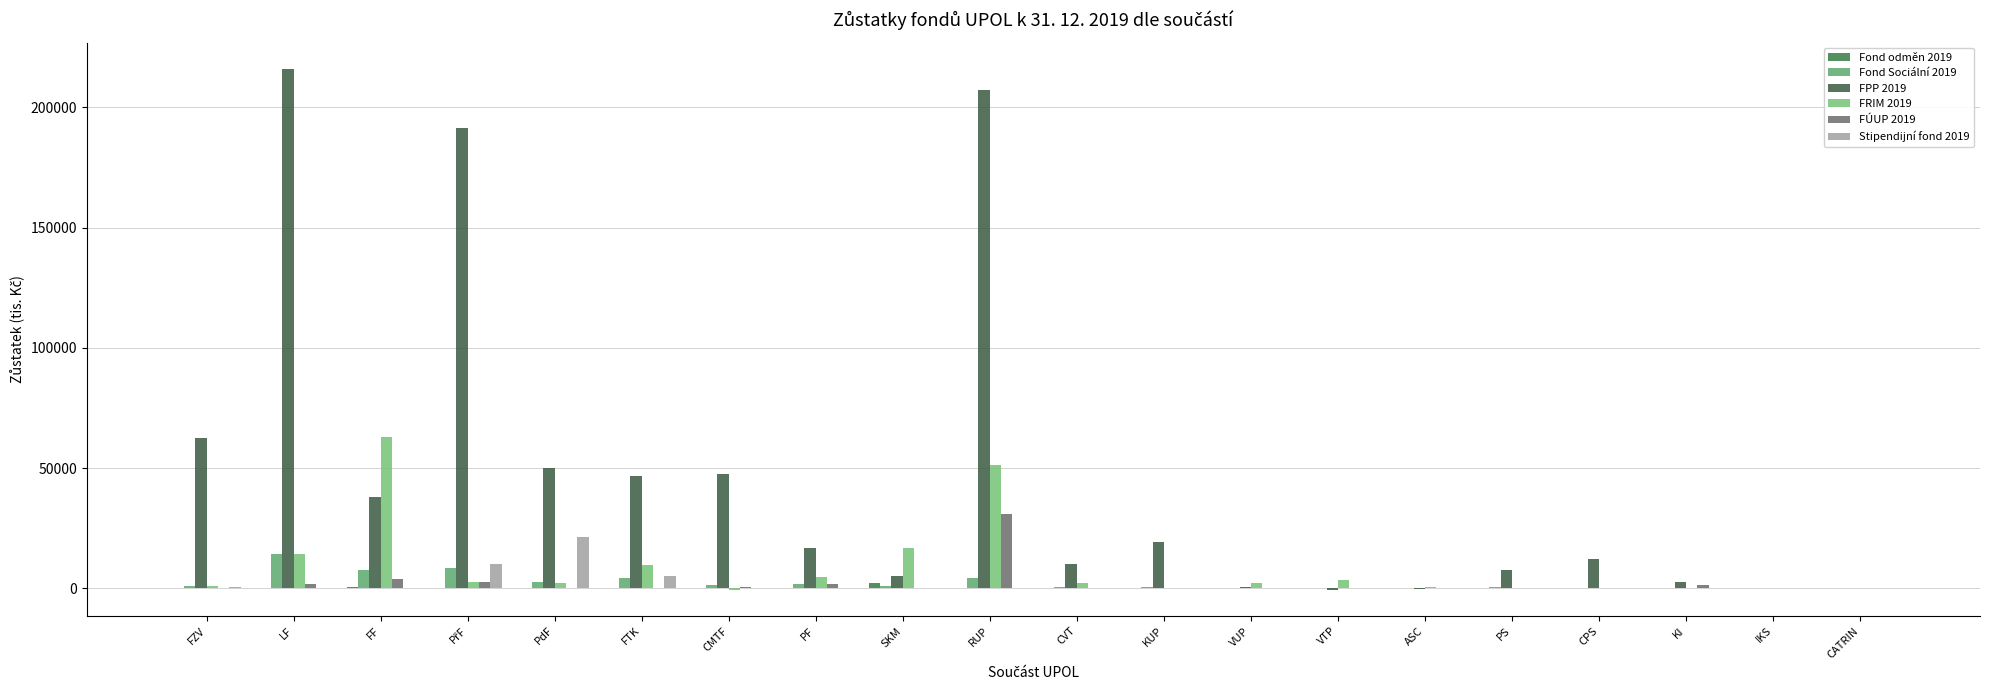

Are the bars horizontal?

No